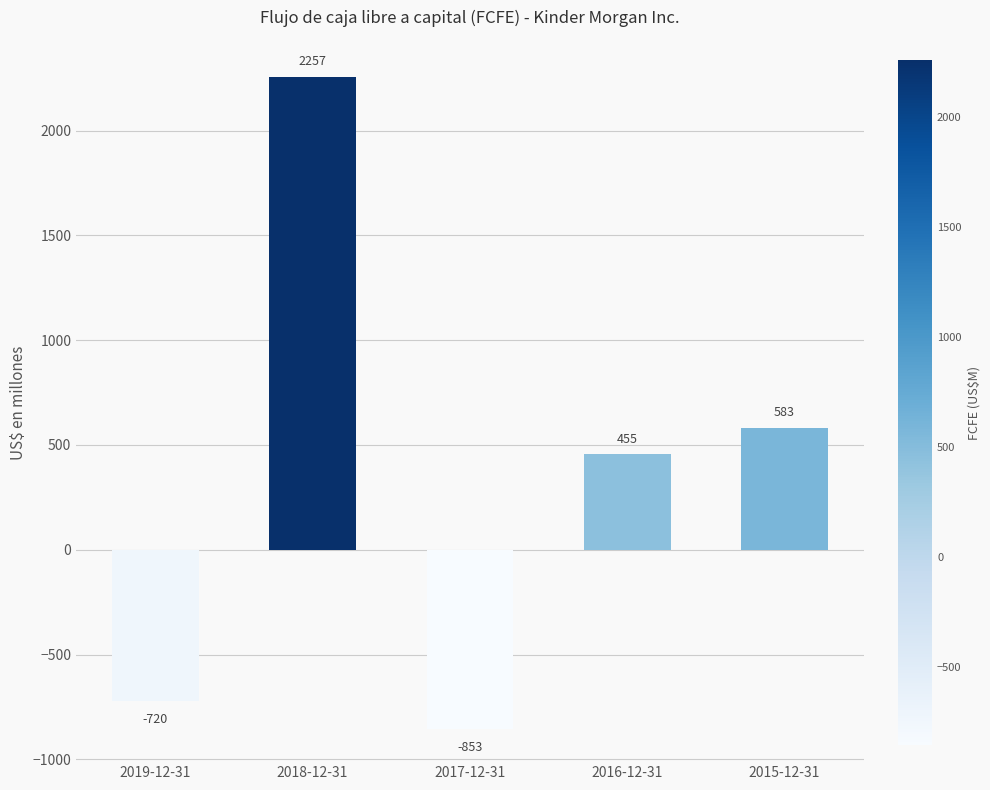

List the labels in order of value, smallest first.

2017-12-31, 2019-12-31, 2016-12-31, 2015-12-31, 2018-12-31